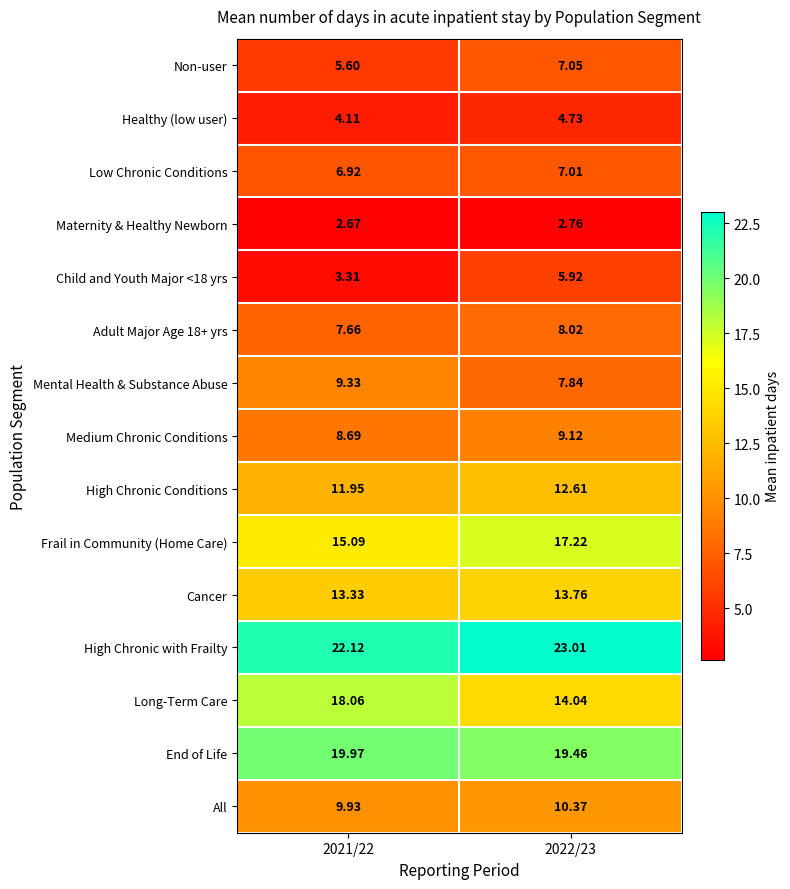

Which series has the widest spread of values?

Long-Term Care